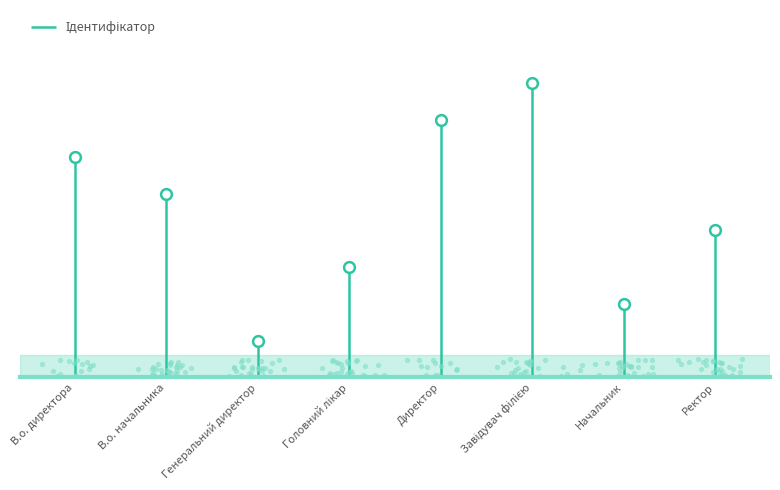

What is the change in value from Генеральний директор to Ректор?

+3